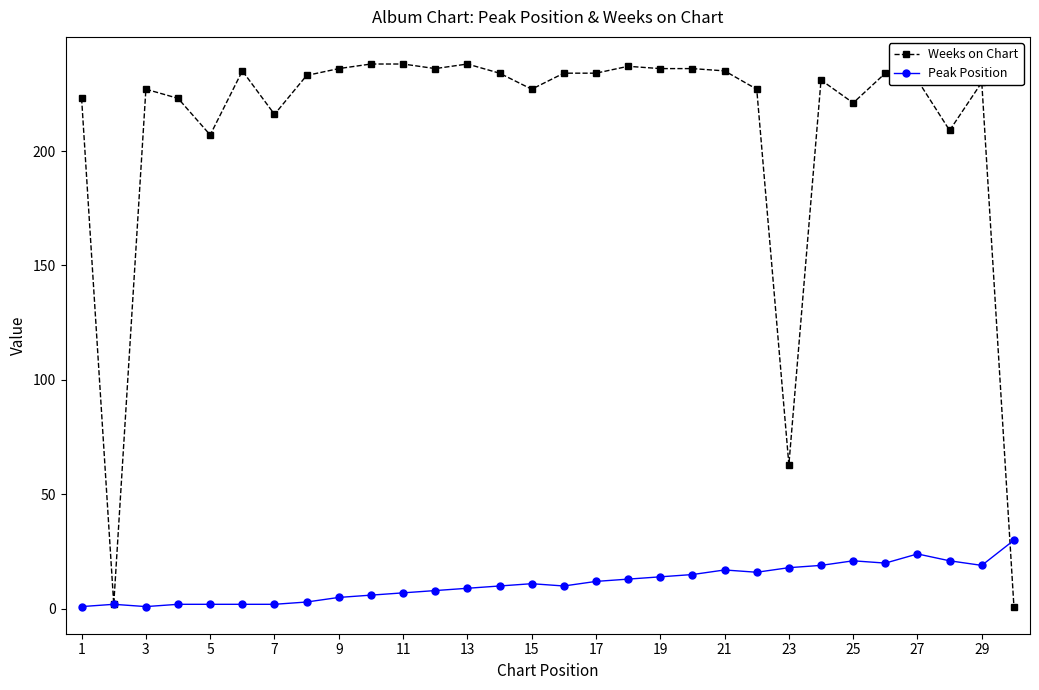

At how many categories does at least one series exceed 16?

29